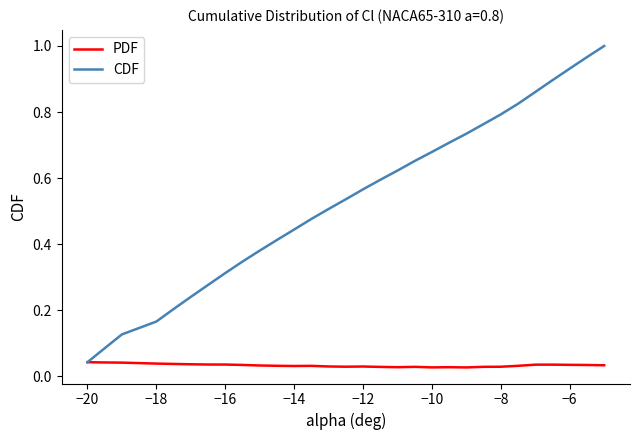

Which series has the largest range (max minus min)?

CDF